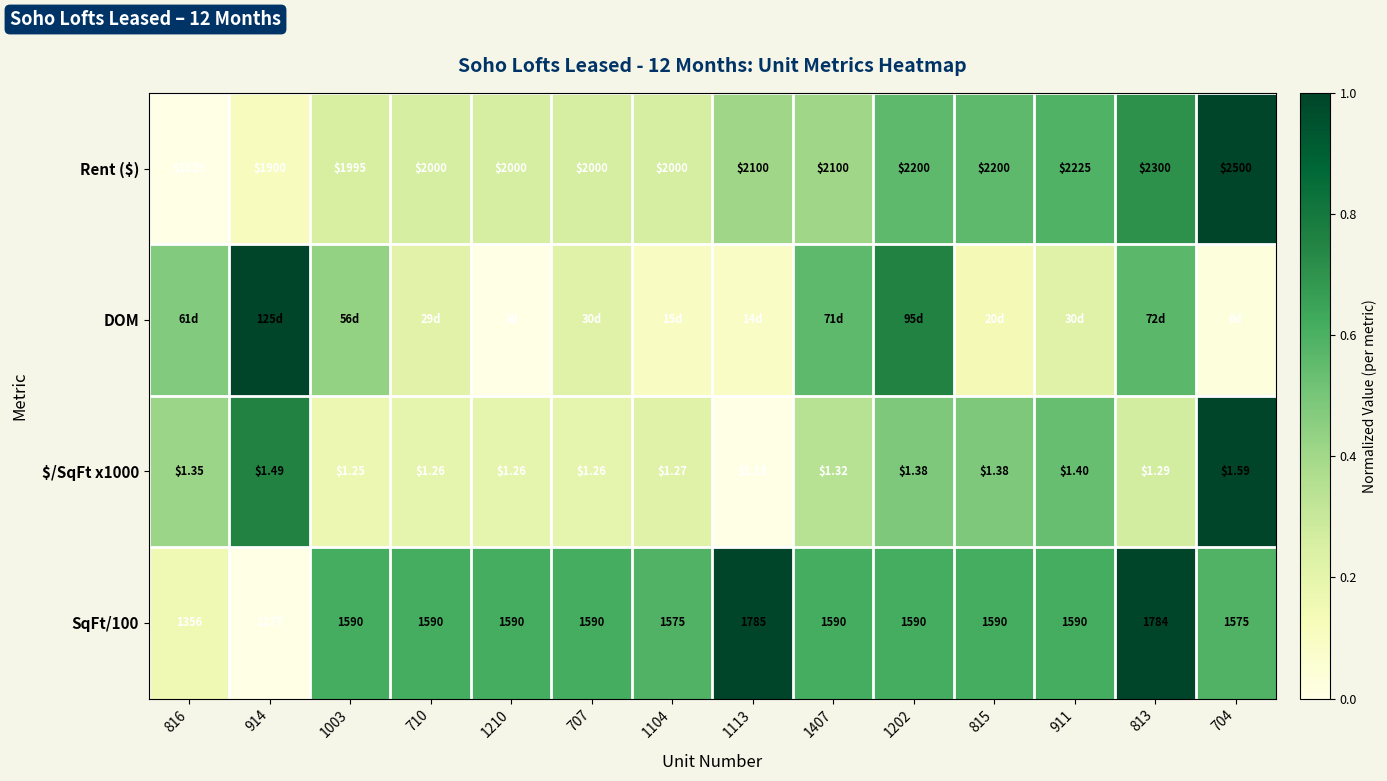

Is the value of SqFt/100 at 1113 greater than the value of Rent ($) at 813?

No